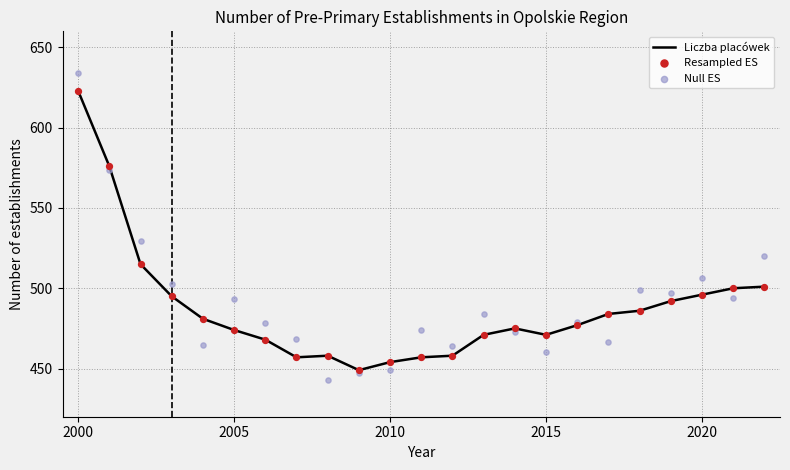

The value of Liczba placówek at 2015 is 471. True or false?

True